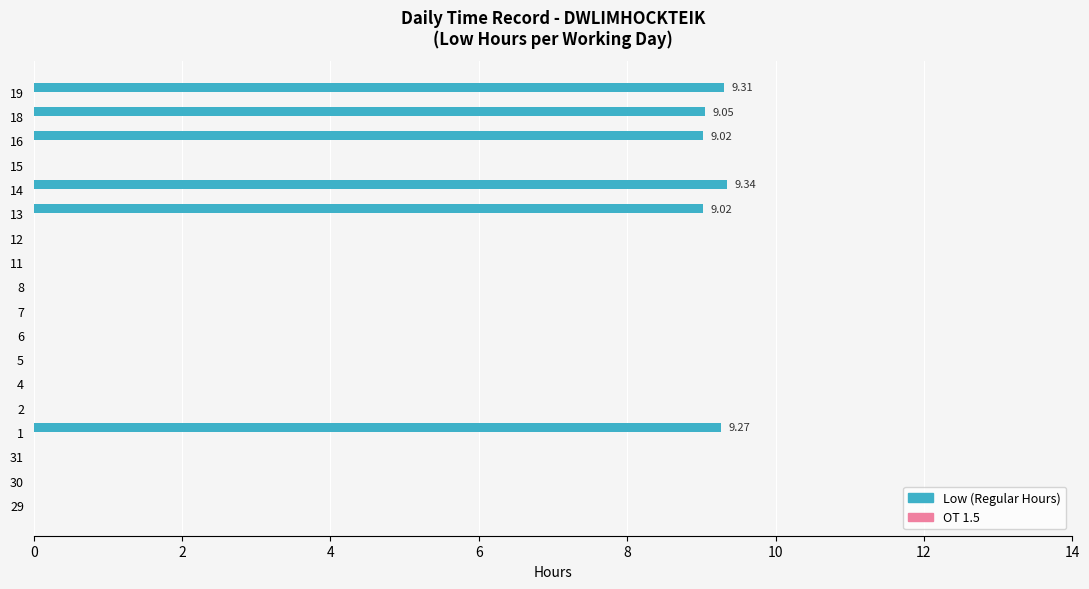

How many distinct data groups are displayed?

1